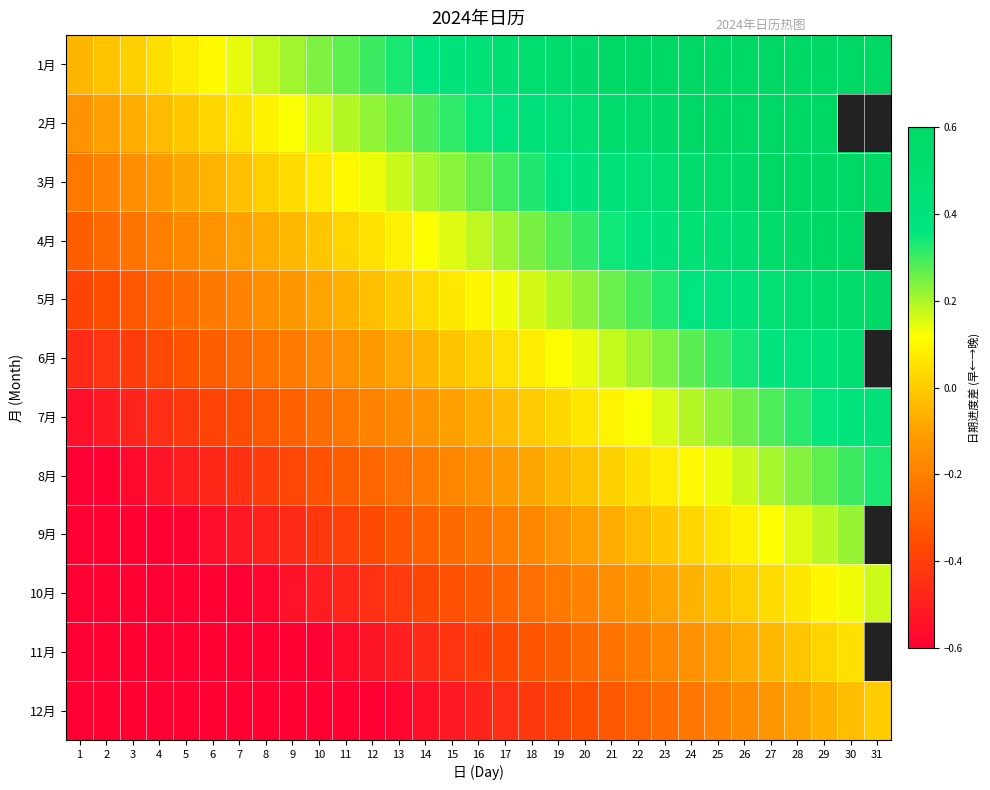

What is the average value of the 5月 series?

0.1